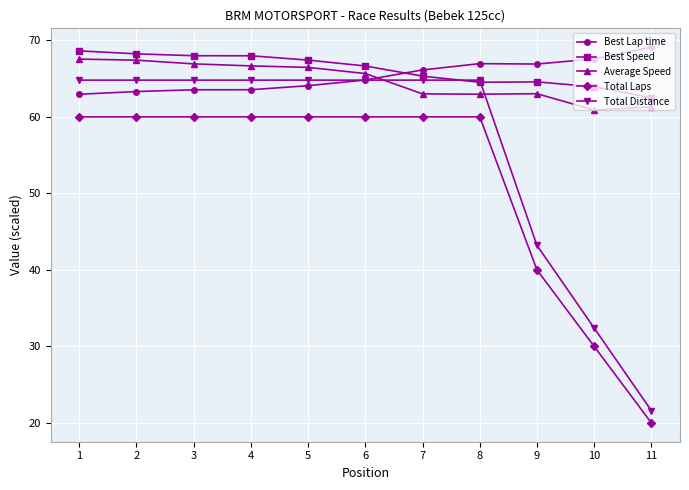

What is the difference between the maximum and minimum values in the Average Speed series?

6.7